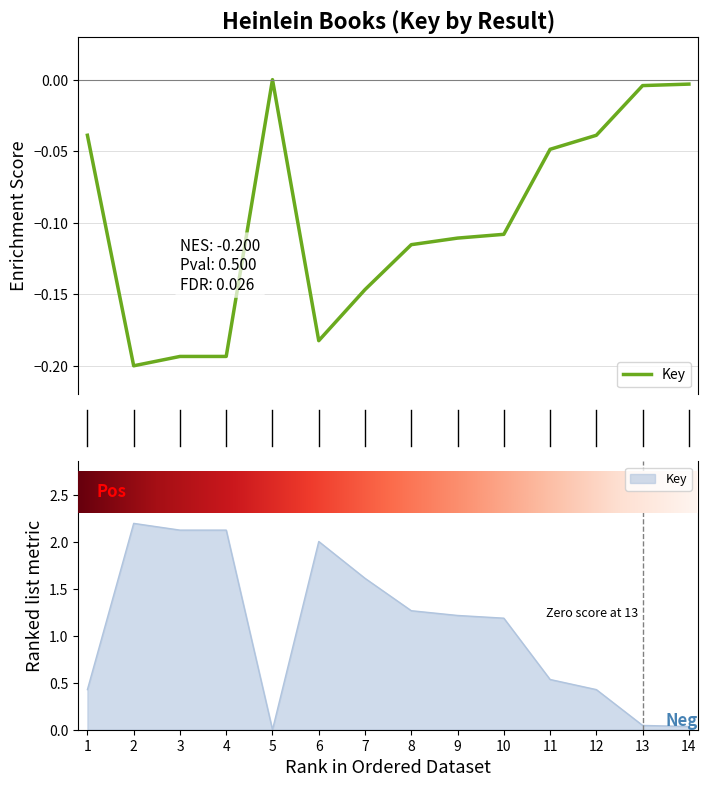

Between 13 and 6, which is larger?

13